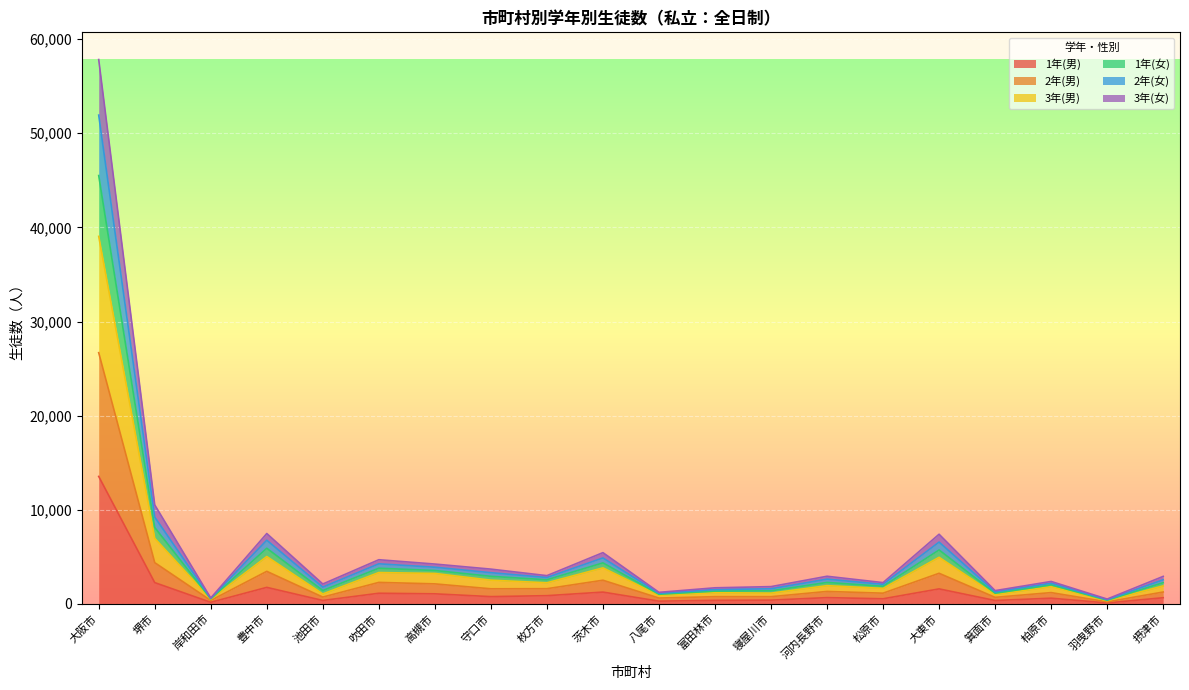

Reading right to left, what are all the values shown in this chart?

1年(男): 摂津市=659	羽曳野市=105	柏原市=609	箕面市=365	大東市=1598	松原市=547	河内長野市=670	寝屋川市=404	富田林市=382	八尾市=294	茨木市=1257	枚方市=877	守口市=777	高槻市=1073	吹田市=1134	池田市=368	豊中市=1759	岸和田市=172	堺市=2265	大阪市=13546
2年(男): 摂津市=1265	羽曳野市=221	柏原市=1204	箕面市=700	大東市=3256	松原市=1142	河内長野市=1327	寝屋川市=770	富田林市=771	八尾市=626	茨木市=2518	枚方市=1618	守口市=1608	高槻市=2130	吹田市=2288	池田市=727	豊中市=3462	岸和田市=371	堺市=4387	大阪市=26693
3年(男): 摂津市=1917	羽曳野市=346	柏原市=1839	箕面市=987	大東市=4953	松原市=1653	河内長野市=1941	寝屋川市=1146	富田林市=1193	八尾市=917	茨木市=3831	枚方市=2245	守口市=2525	高槻市=3239	吹田市=3334	池田市=1059	豊中市=5035	岸和田市=508	堺市=6968	大阪市=39050
1年(女): 摂津市=2926	羽曳野市=517	柏原市=2387	箕面市=1413	大東市=7404	松原市=2266	河内長野市=2940	寝屋川市=1840	富田林市=1713	八尾市=1232	茨木市=5450	枚方市=3005	守口市=3698	高槻市=4236	吹田市=4696	池田市=2118	豊中市=7480	岸和田市=626	堺市=10521	大阪市=57833
2年(女): 摂津市=2563	羽曳野市=453	柏原市=2200	箕面市=1279	大東市=6568	松原市=2085	河内長野市=2632	寝屋川市=1609	富田林市=1525	八尾市=1127	茨木市=4885	枚方市=2807	守口市=3318	高槻市=3899	吹田市=4261	池田市=1786	豊中市=6769	岸和田市=595	堺市=9220	大阪市=51931
3年(女): 摂津市=2261	羽曳野市=394	柏原市=2023	箕面市=1136	大東市=5733	松原市=1876	河内長野市=2282	寝屋川市=1393	富田林市=1361	八尾市=1025	茨木市=4361	枚方市=2566	守口市=2934	高槻市=3551	吹田市=3794	池田市=1427	豊中市=5914	岸和田市=545	堺市=8122	大阪市=45511